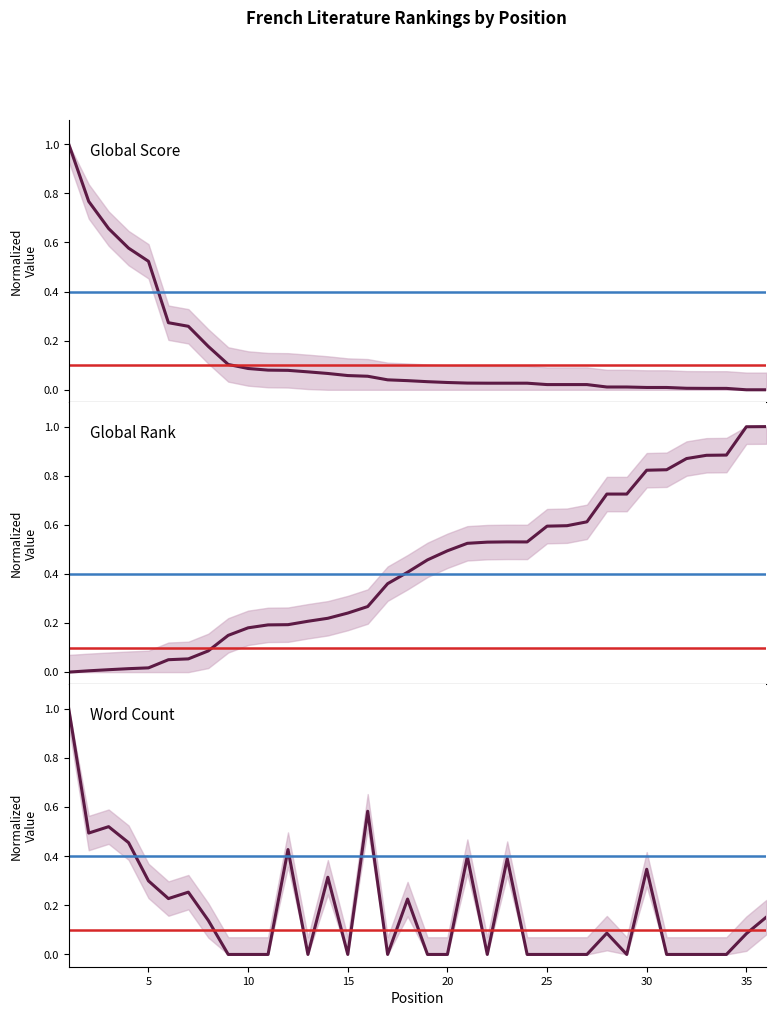

Which series has the largest range (max minus min)?

Global Score